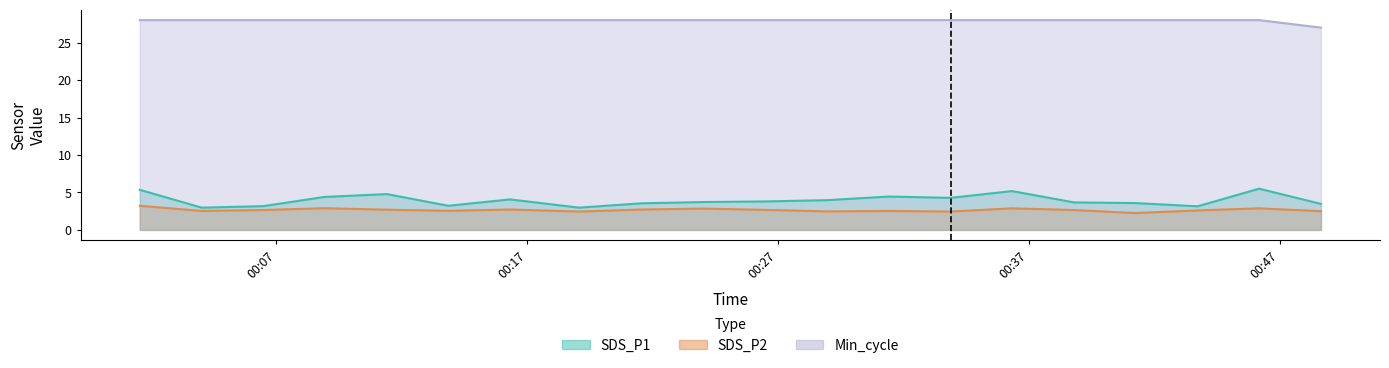

Does the chart have visible grid lines?

No